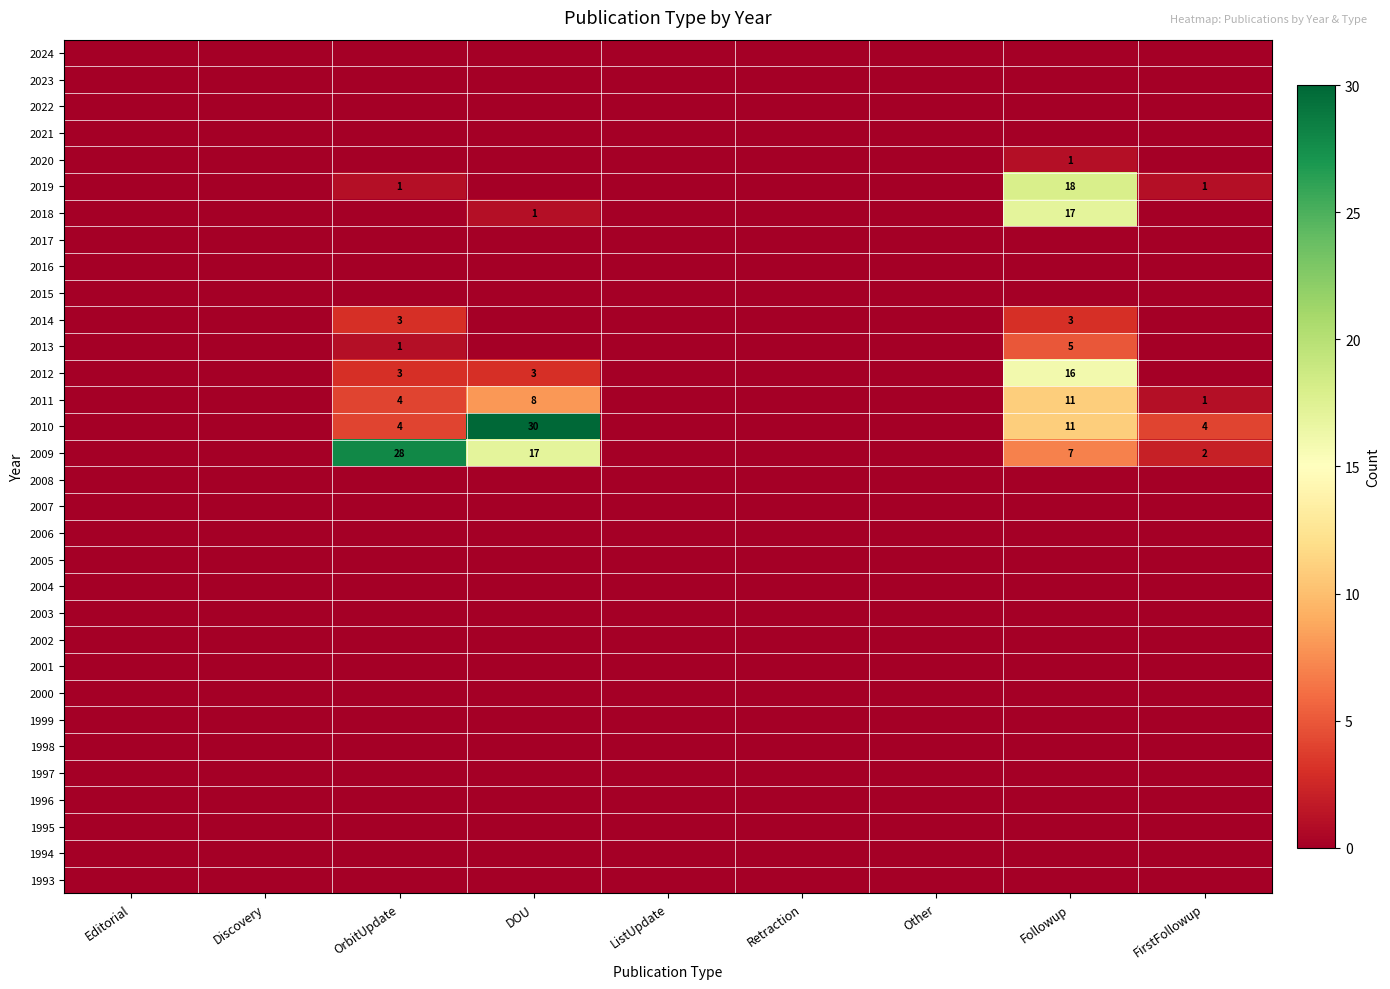

What is the total value across all series at DOU?

59